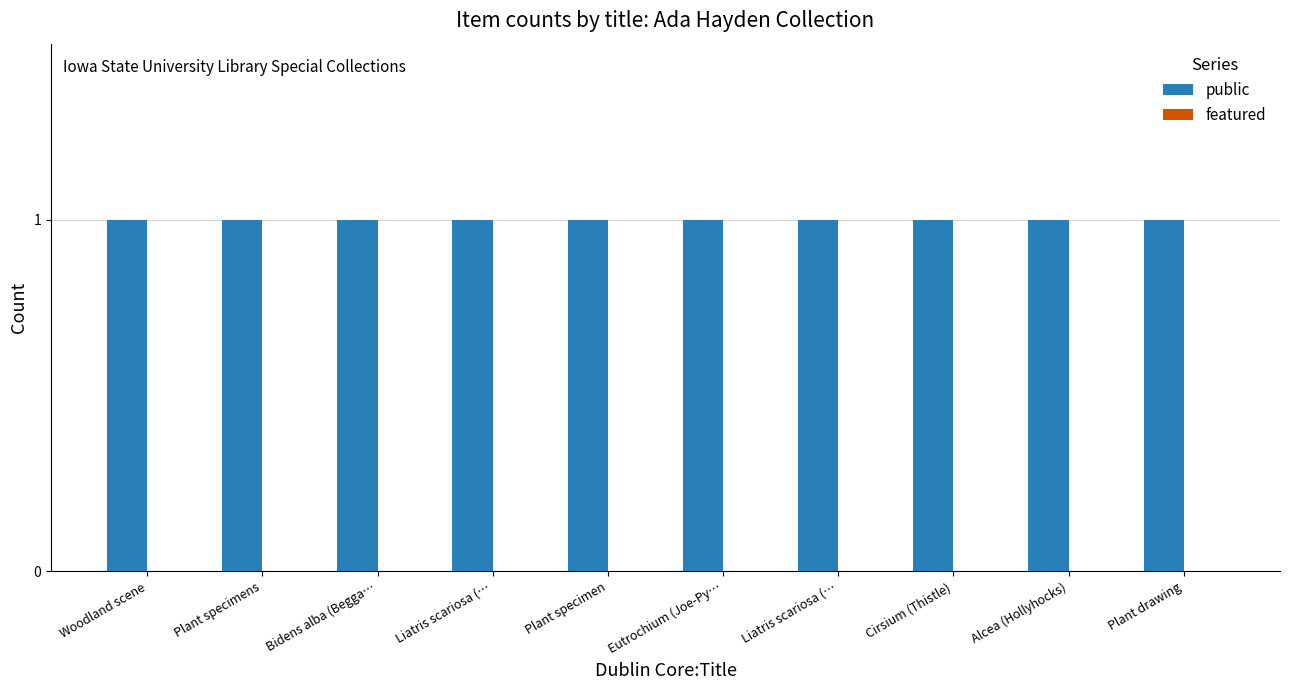

How many bars are there in total?

20